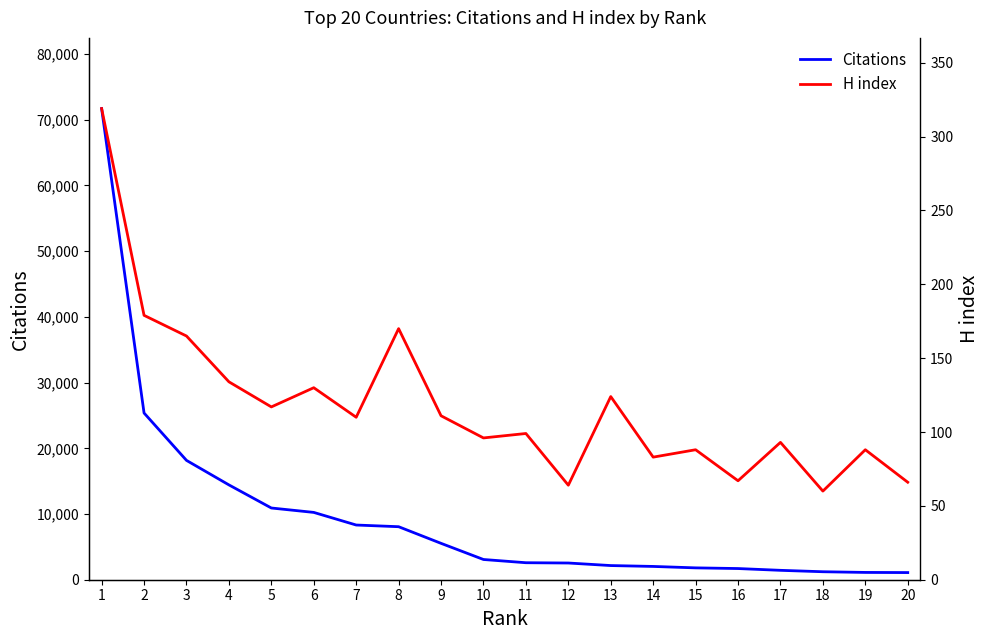

Is this an area chart (filled region under the line)?

No